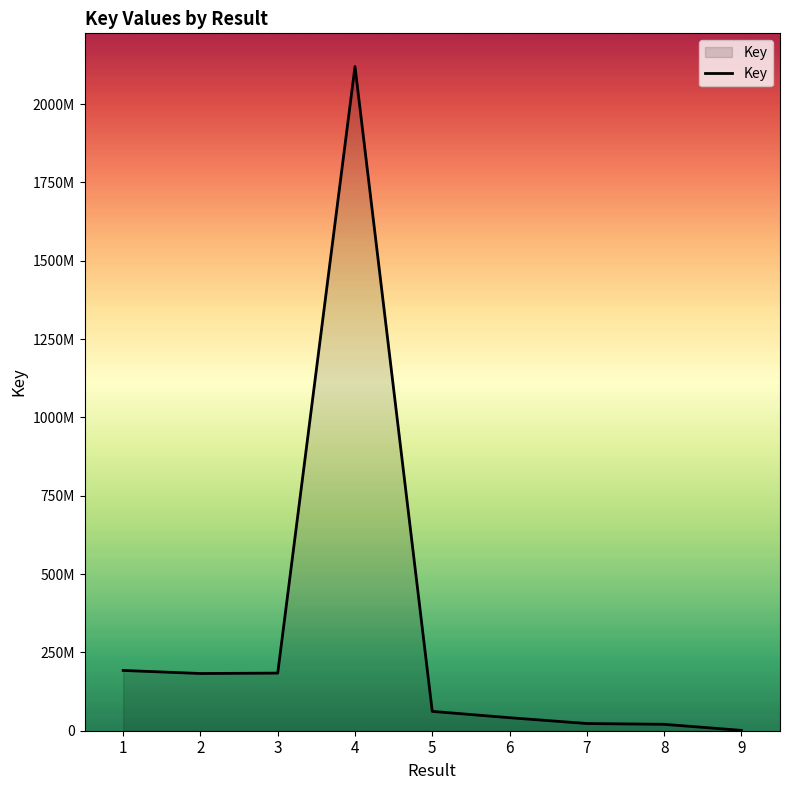

Is this an area chart (filled region under the line)?

Yes